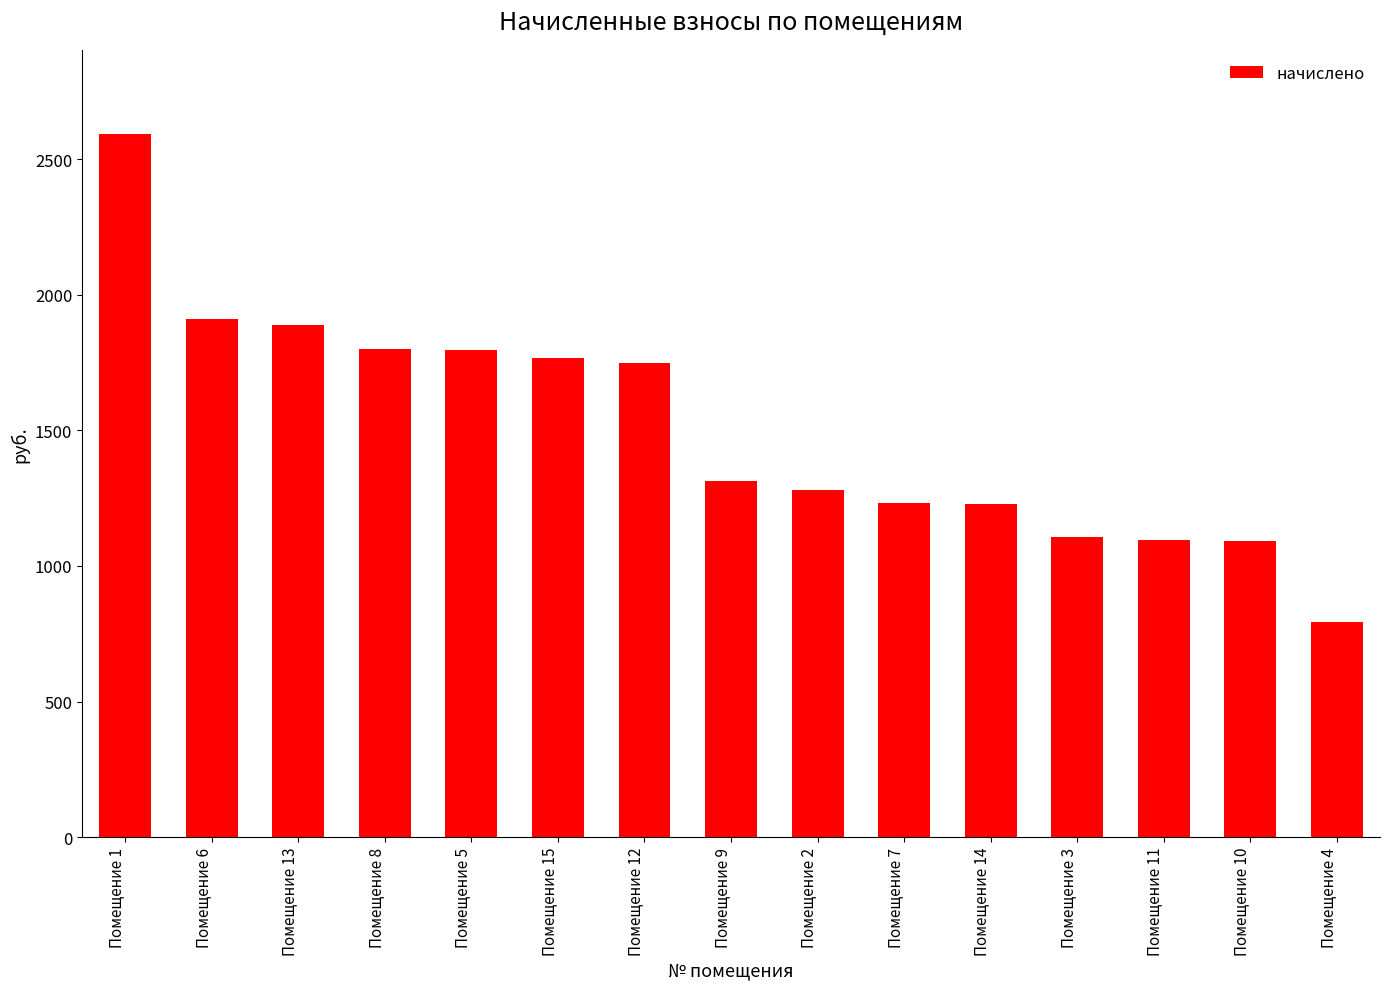

What is the value of the 8th bar from the left?

1314.7